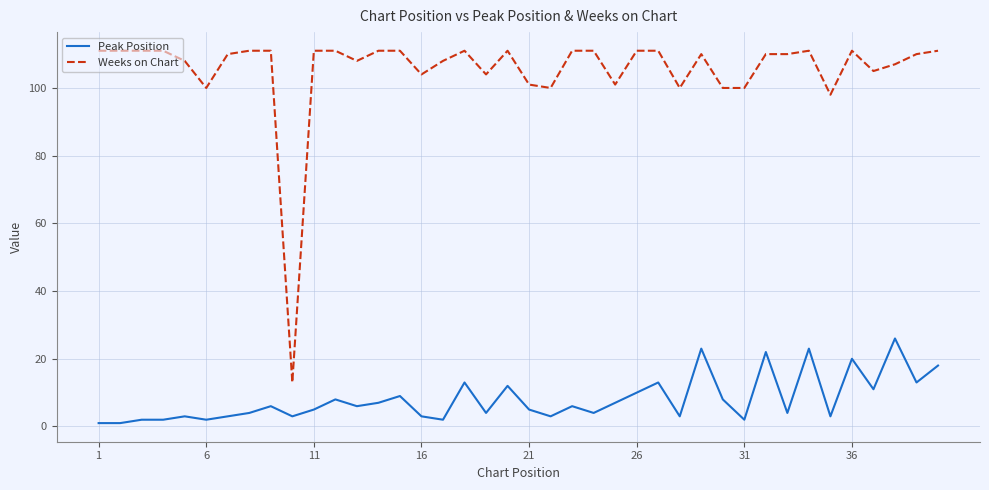

Which series has the largest range (max minus min)?

Weeks on Chart